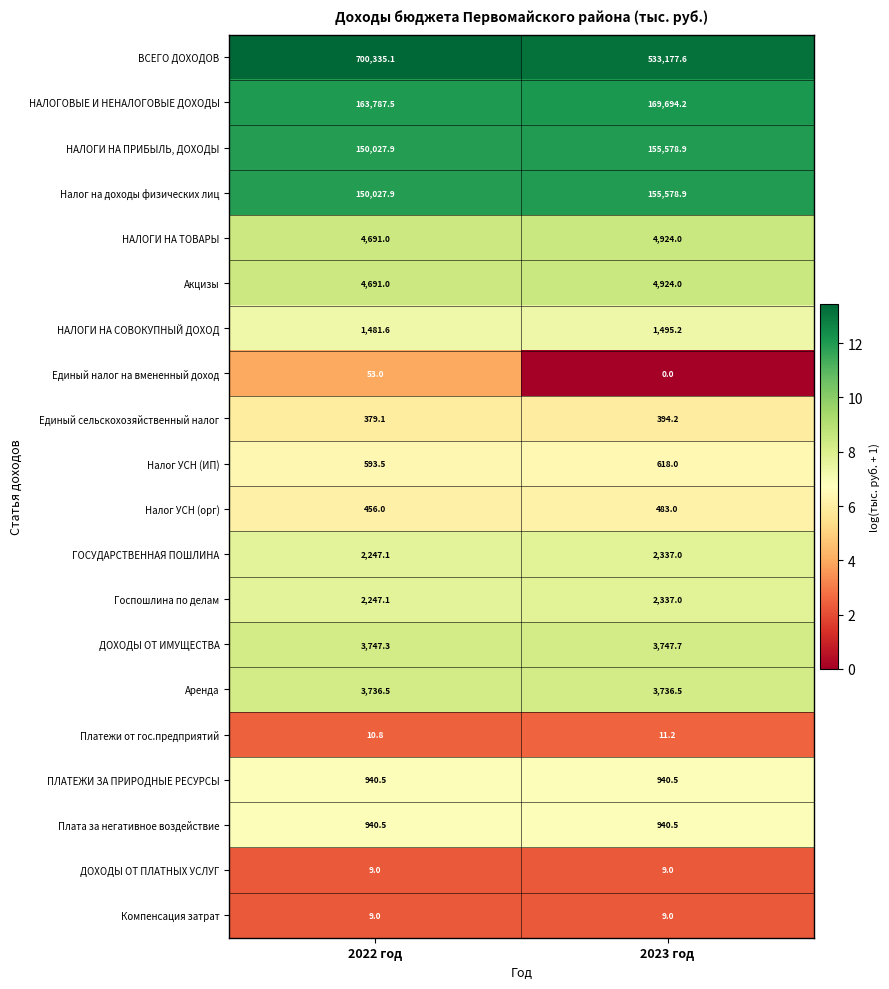

The value of Акцизы at 2023 год is 2727.1. True or false?

False